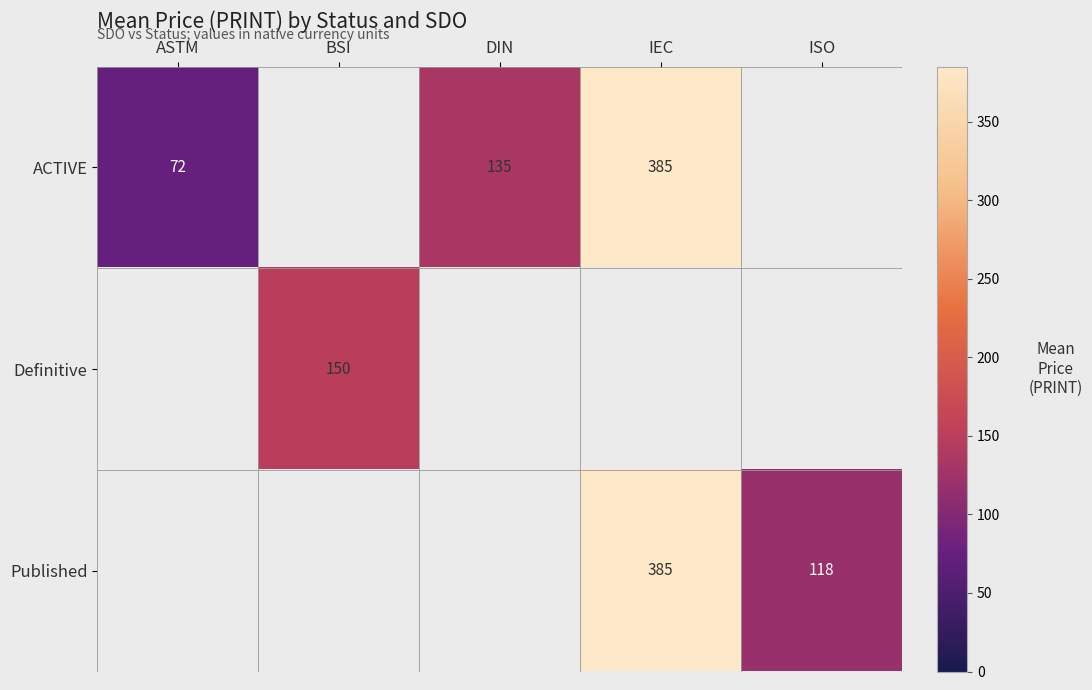

Count the number of data series in this chart.

3